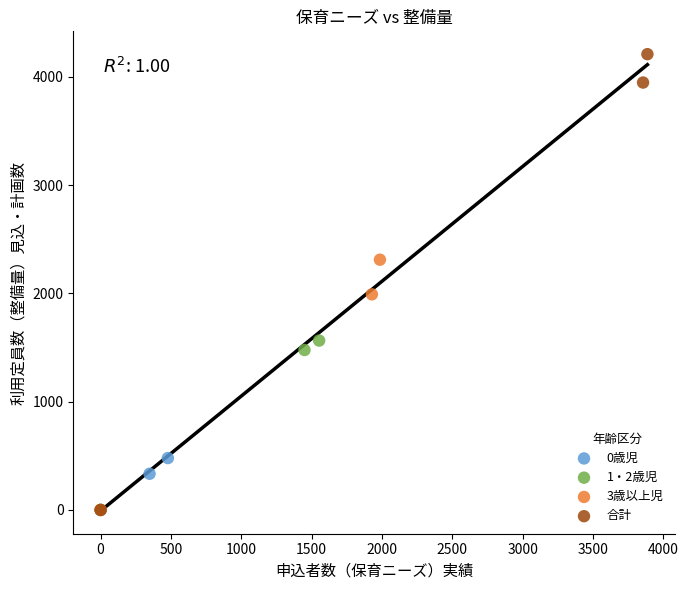

Which series has the widest spread of Y values?

合計